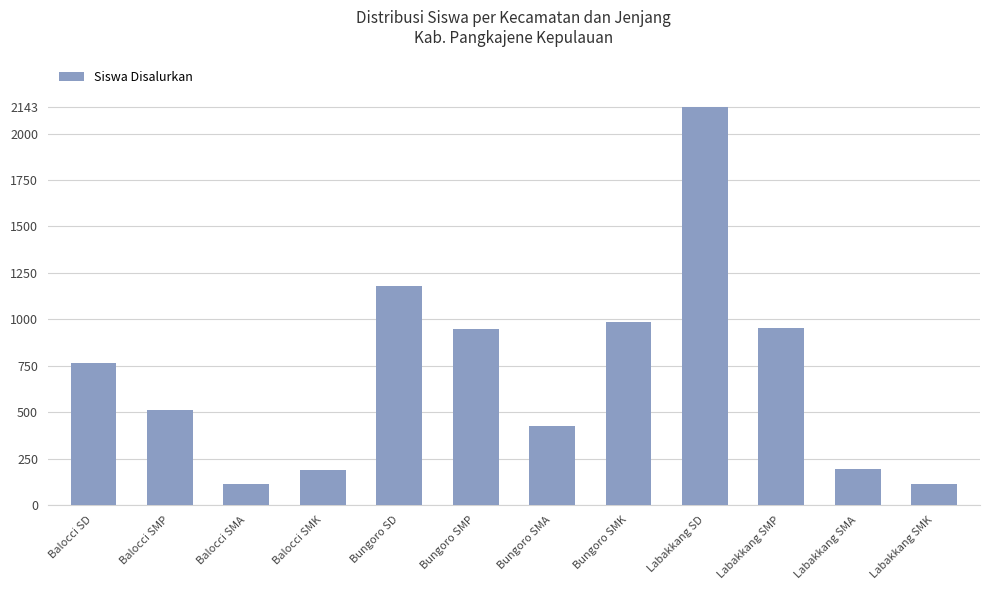

What is the value of the 11th bar from the left?

195